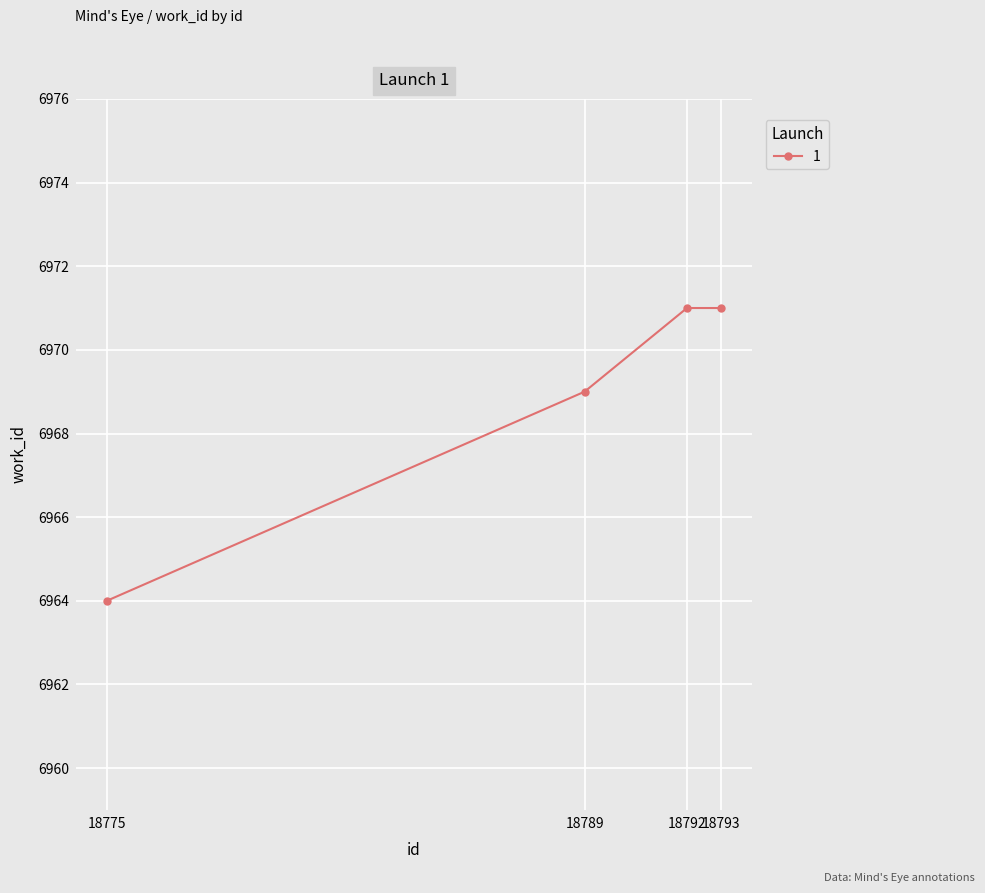

Reading left to right, extract all data points from this chart.

6964	6969	6971	6971